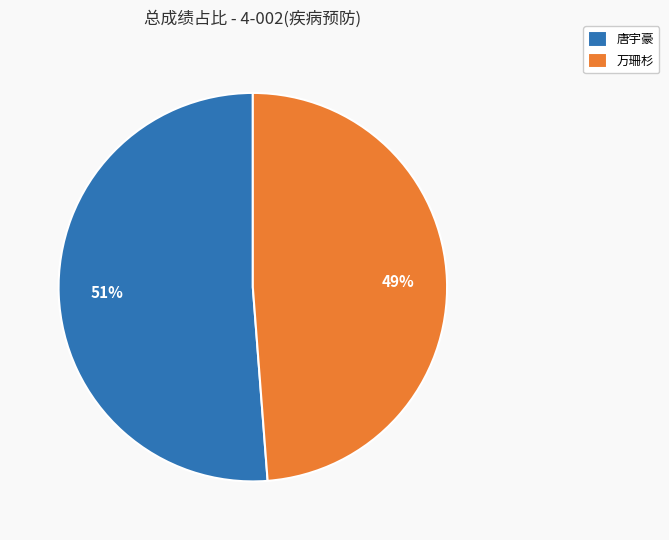

Approximately how many times larger is the value at 万珊杉 compared to 唐宇豪?

1.0